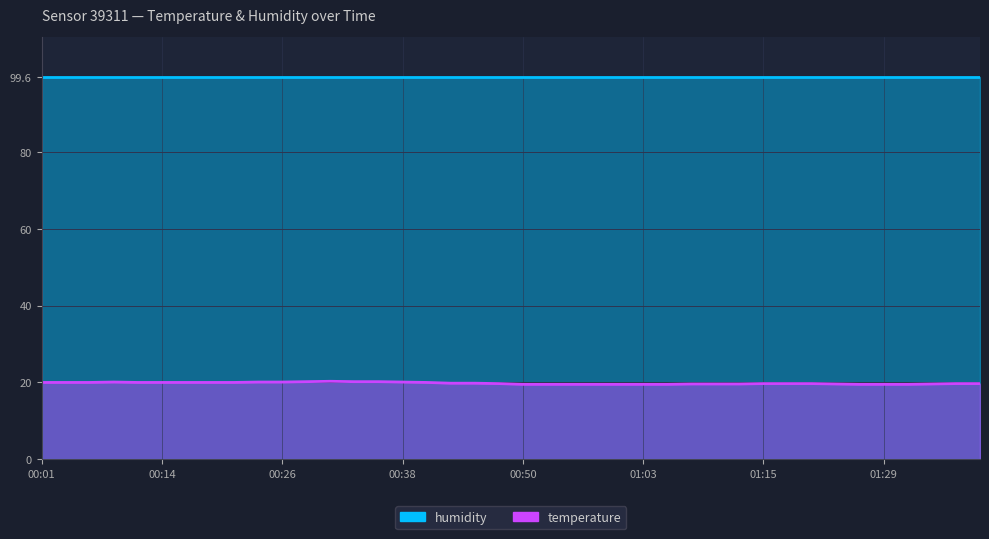

The value at 00:48 is 19.7. True or false?

True